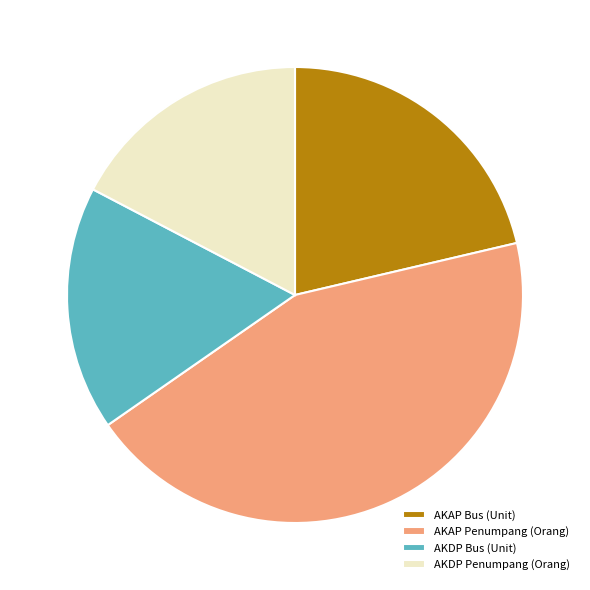

Do AKDP Penumpang (Orang) and AKAP Penumpang (Orang) together represent more than half of the pie?

Yes